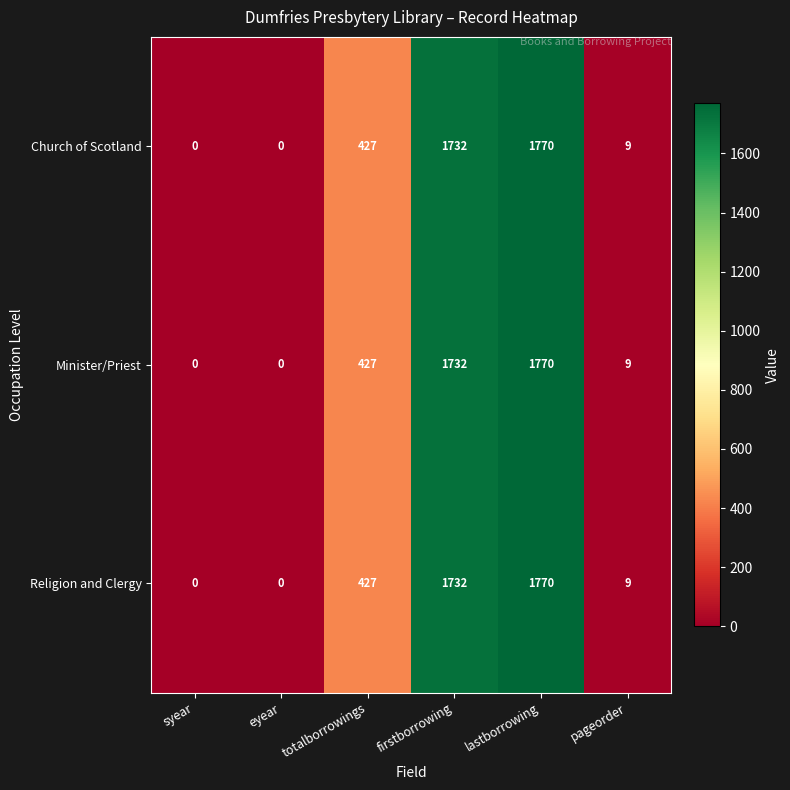

Where is Minister/Priest nearest to the value 885?

totalborrowings